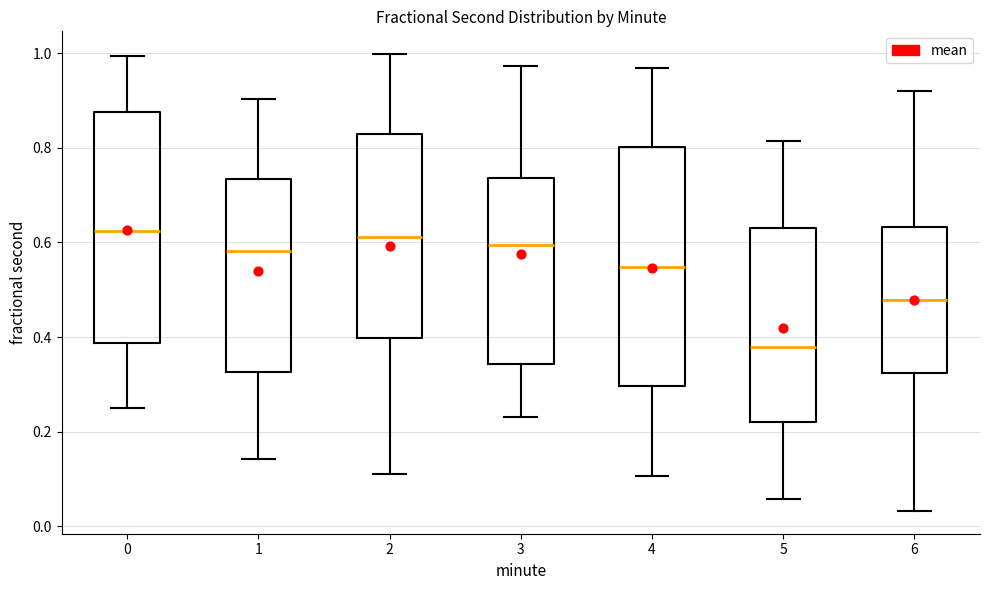

Where does the upper whisker of the box at x = 0 end on the y-axis? The values are not printed on the chart, so give them approximately, as read against the axis.

1.00